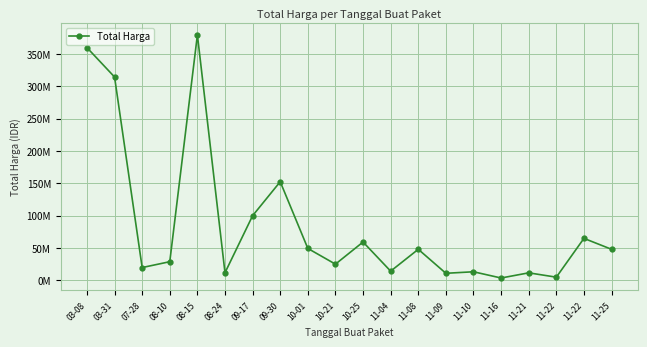

Does the chart have visible grid lines?

Yes